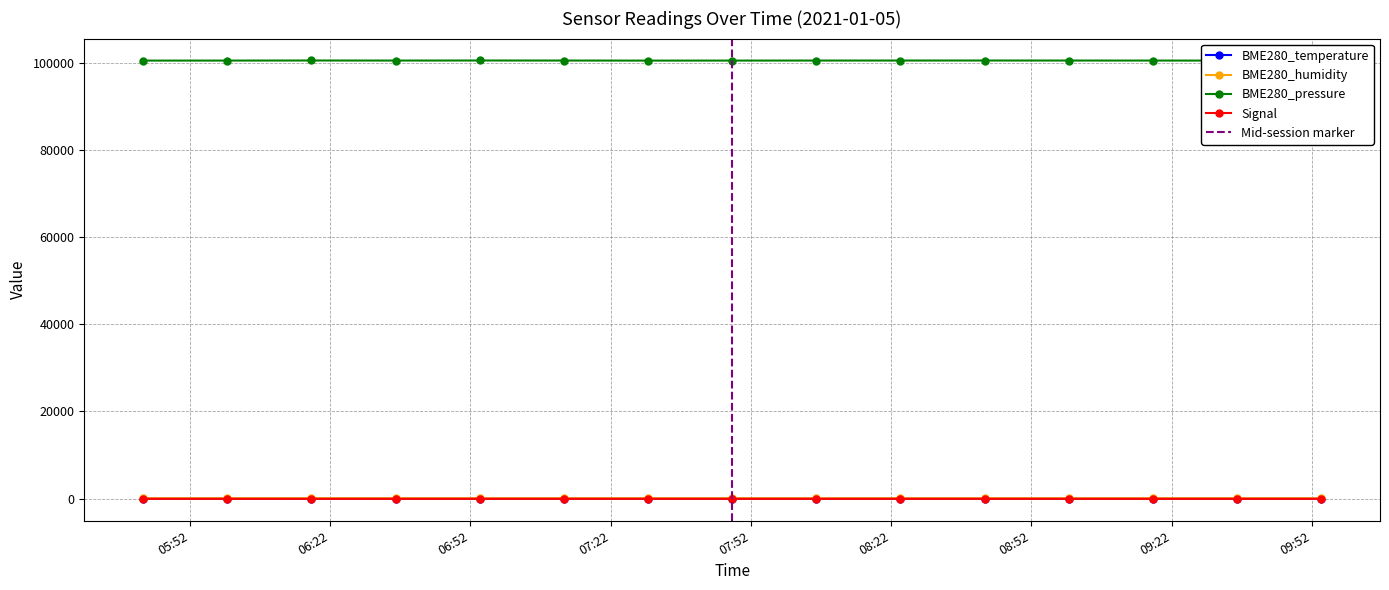

True or false: Signal and BME280_temperature cross at least once.

False